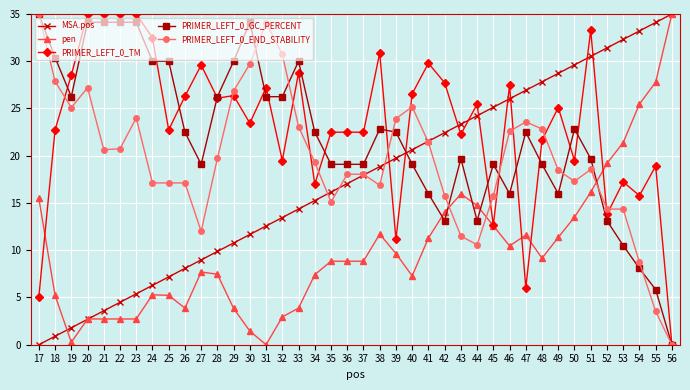

Is the value of MSA.pos at 19 greater than the value of PRIMER_LEFT_0_END_STABILITY at 45?

No